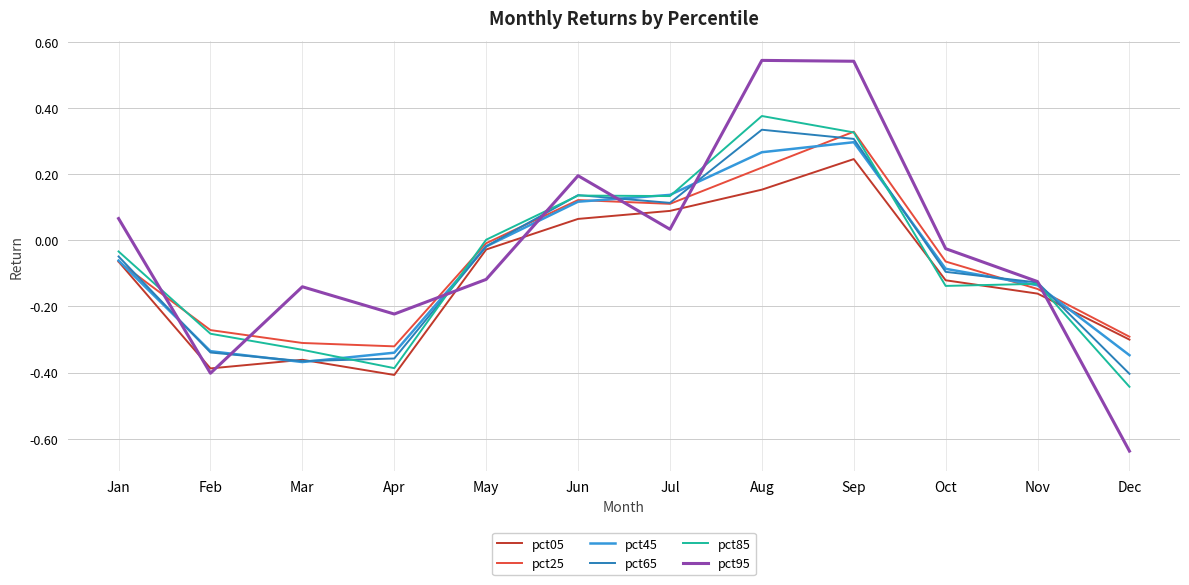

At which label does pct85 reach its minimum?

Dec